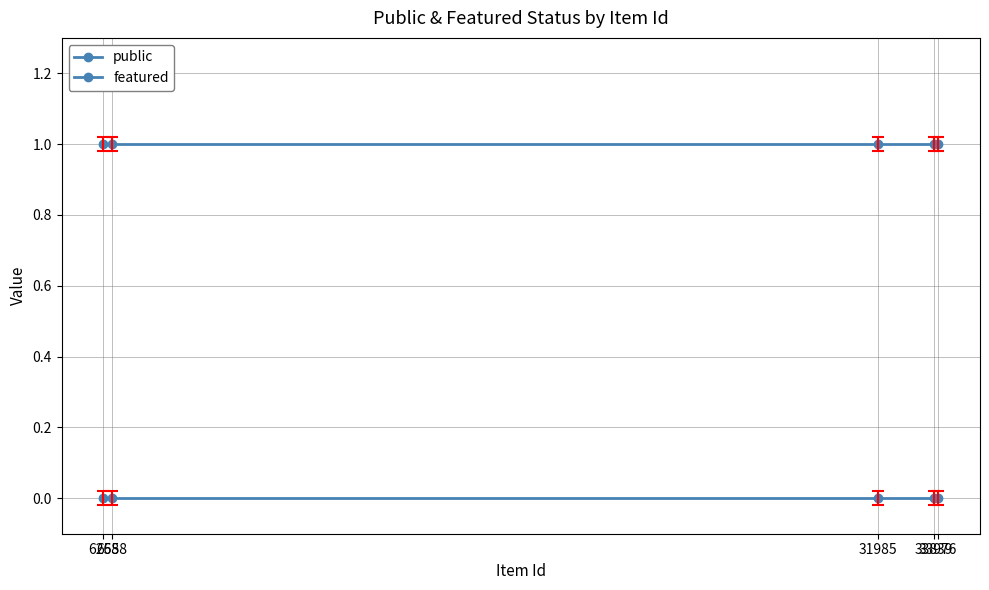

How many lines are shown in the chart?

2